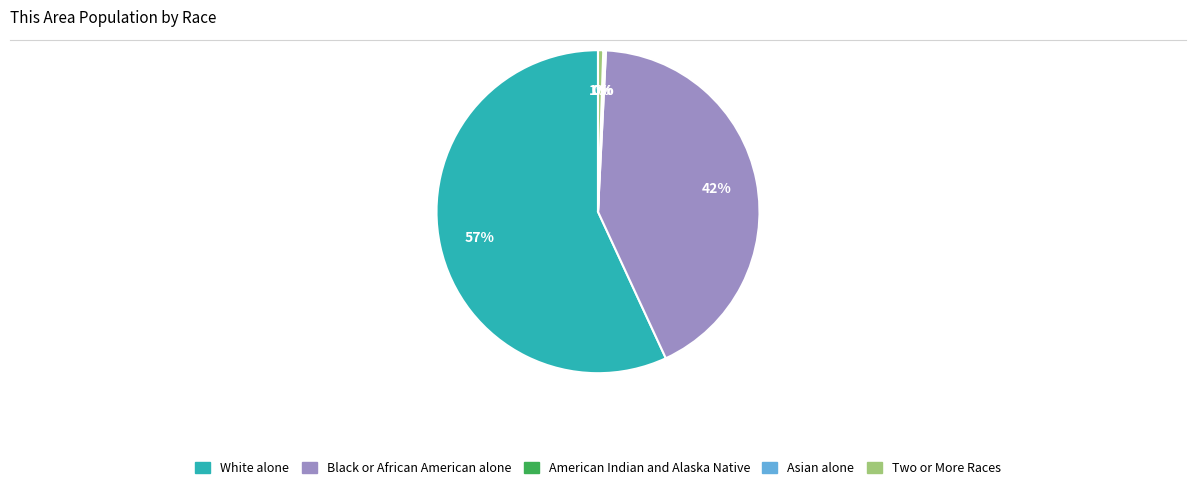

Which slice represents more than half of the pie?

White alone